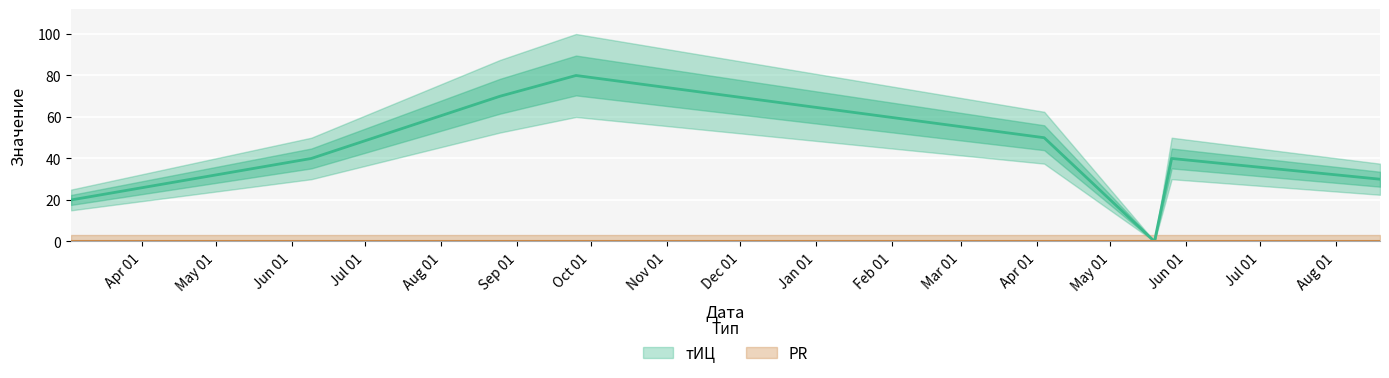

Count the number of categories in the chart.

8